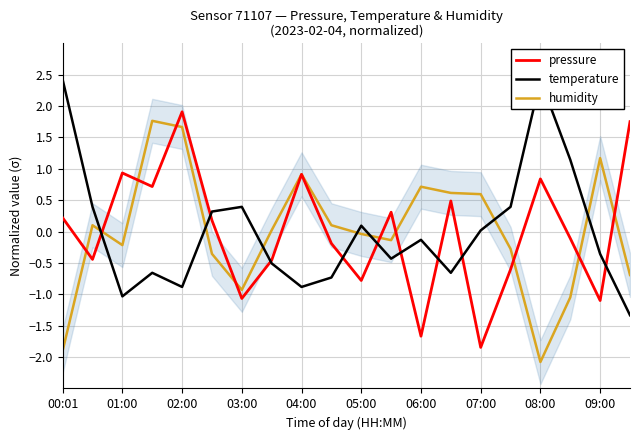

The pressure series shows -2.8 at 07:00. True or false?

False